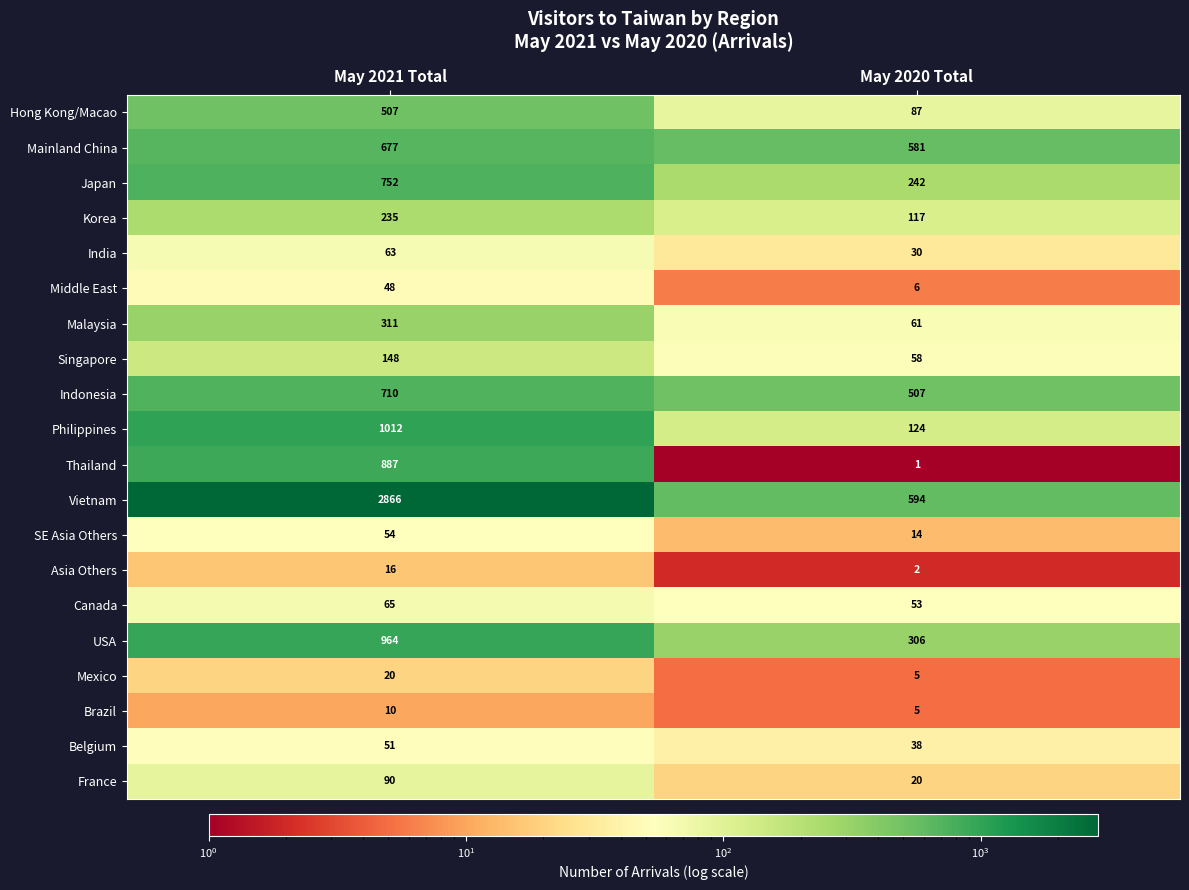

Which category has the highest value across all series?

May 2021 Total